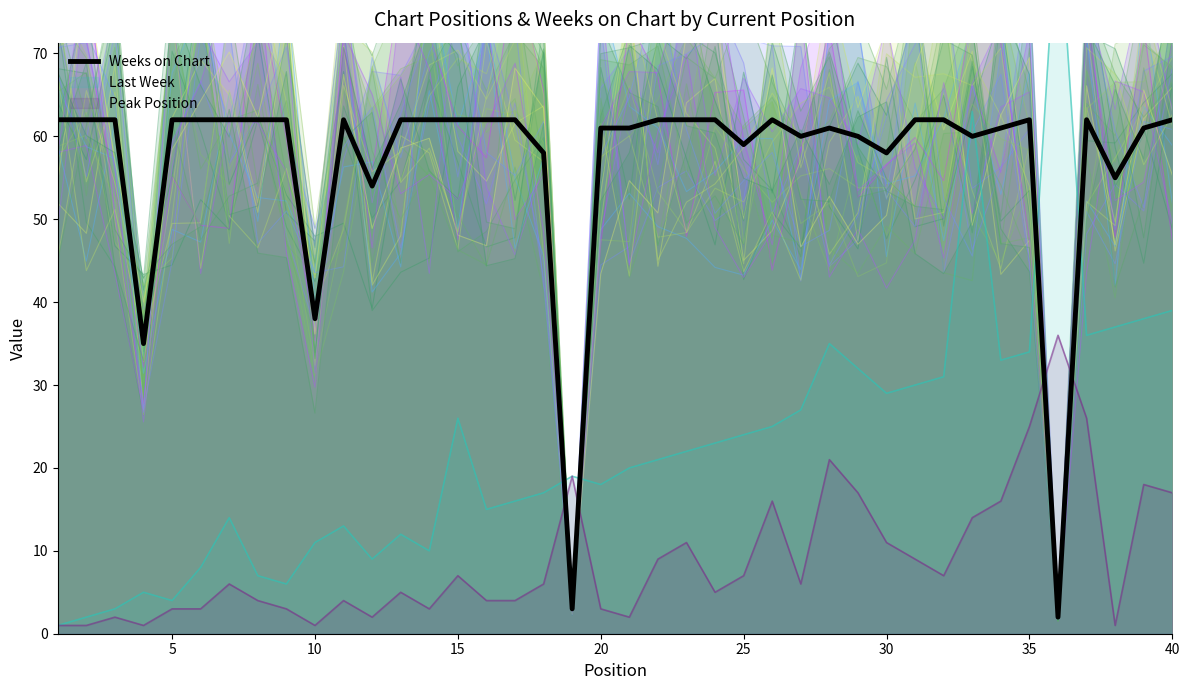

True or false: Weeks on Chart and Peak Position cross at least once.

True